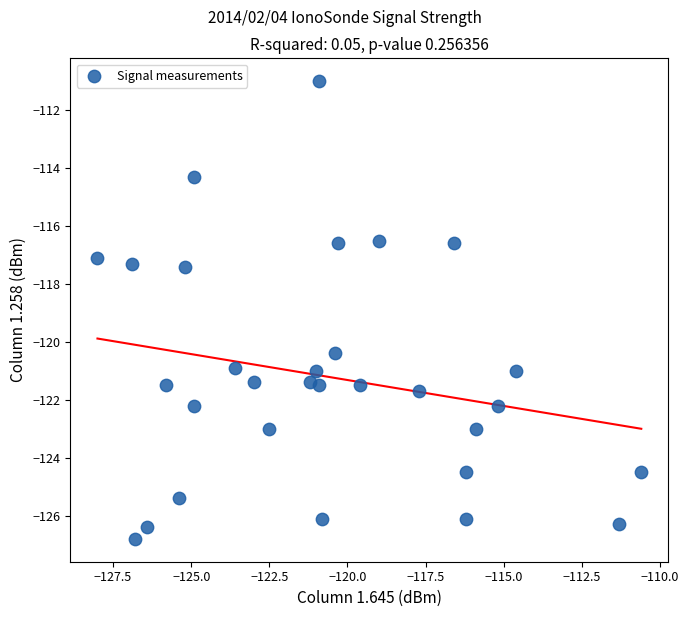

What is the range of Y values (max minus min)?

15.8